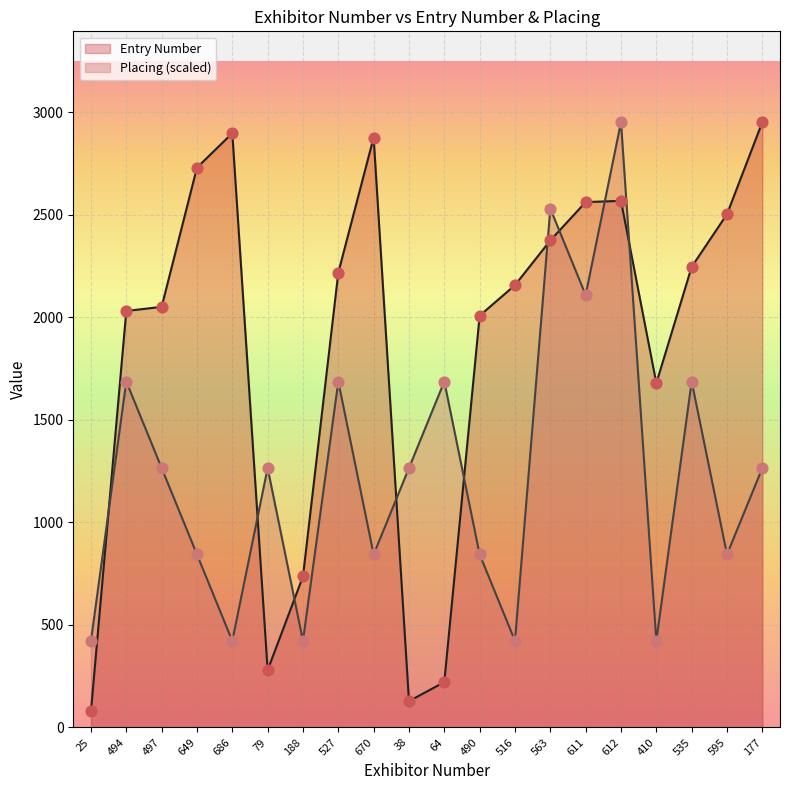

At how many categories does at least one series exceed 2914?

2